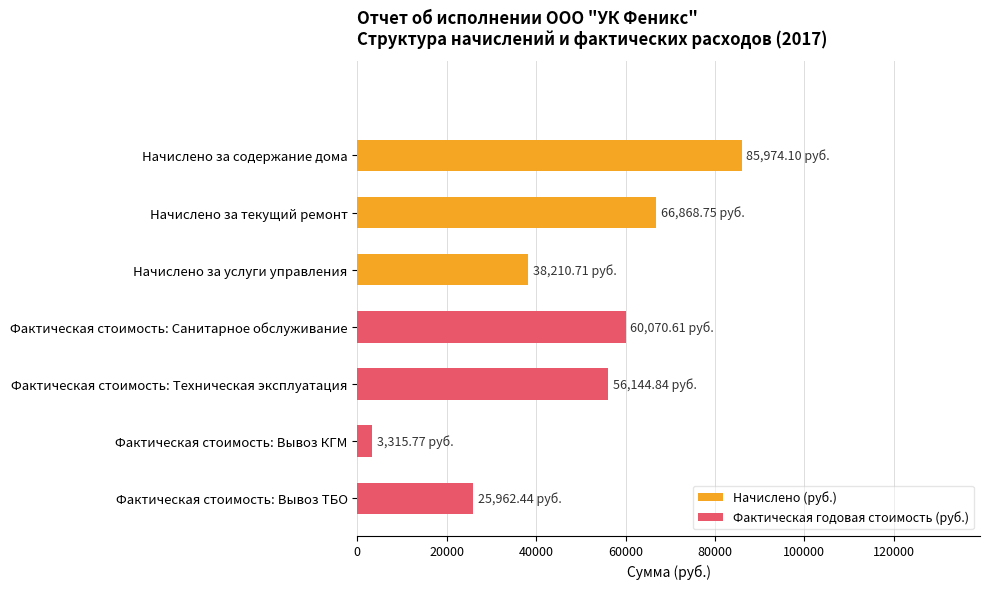

What is the label of the 5th bar from the bottom?

Начислено за услуги управления